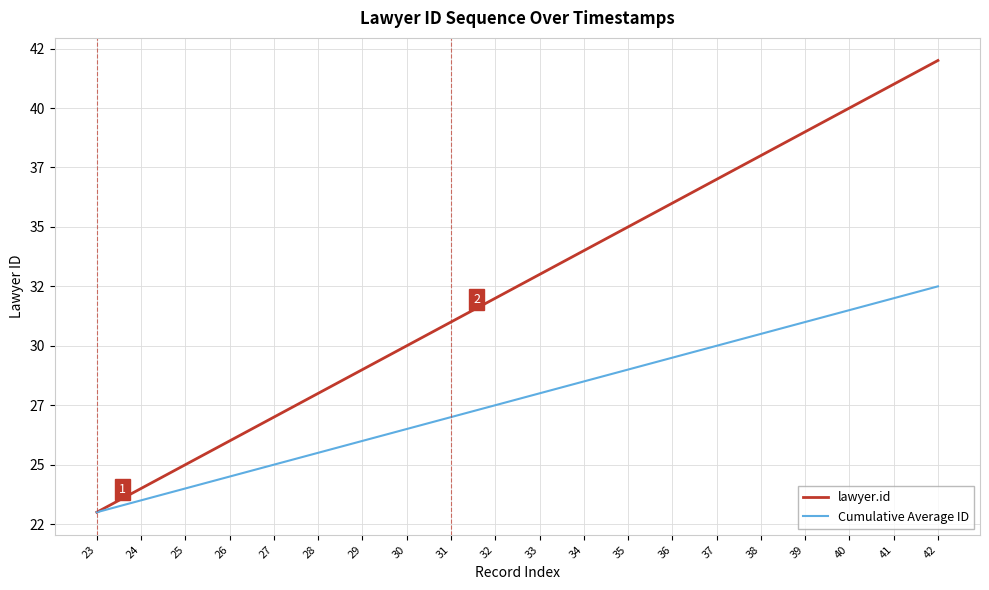

Does the chart have visible grid lines?

Yes